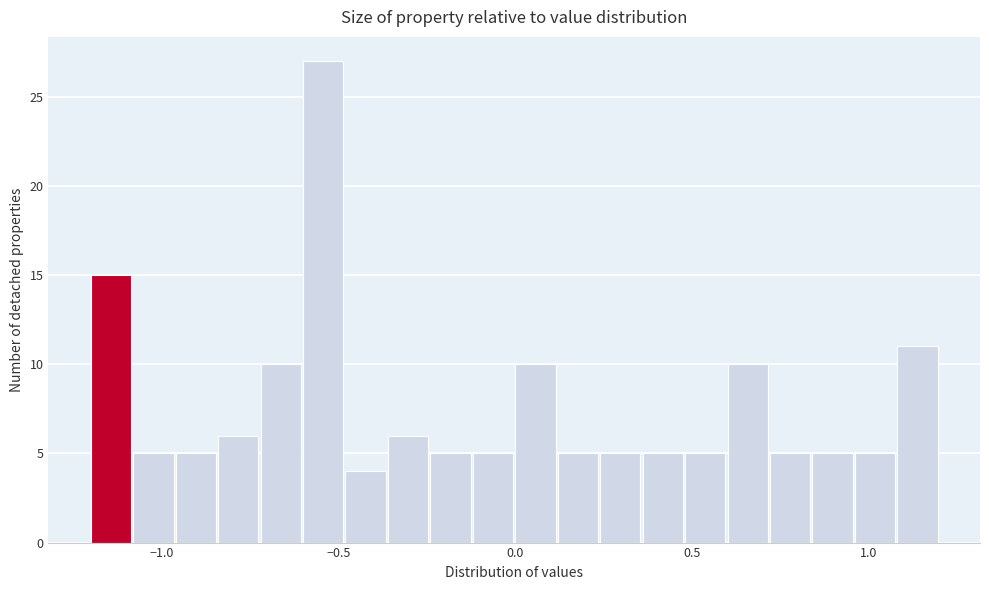

Around what value on the x-axis is the tallest bar? Give the approximate position of its centre, as read against the axis.

-0.55